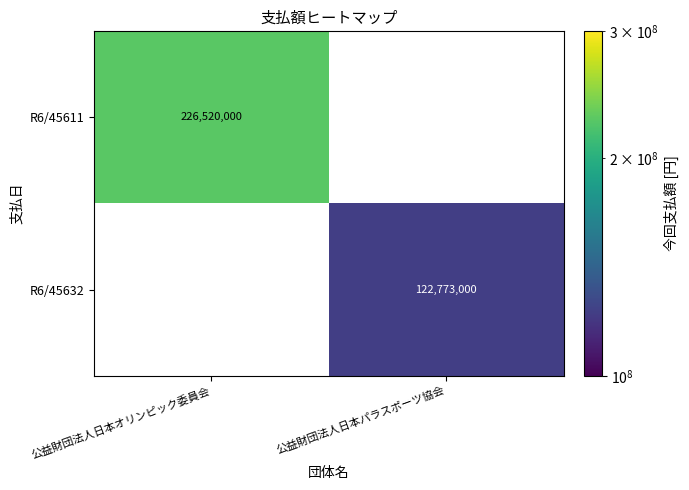

Is it true that R6/45611 equals 226520000 at 公益財団法人日本オリンピック委員会?

True